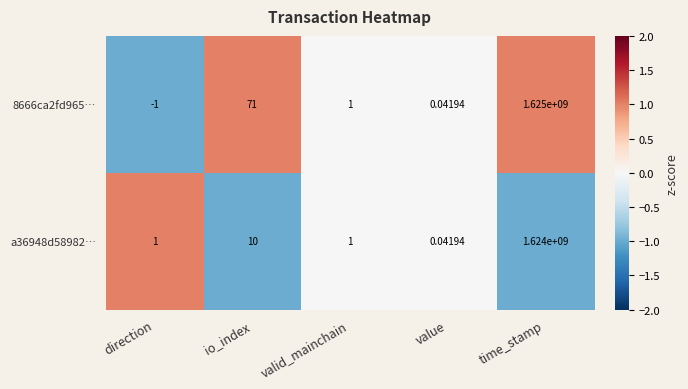

At which label does 8666ca2fd965… reach its peak?

time_stamp